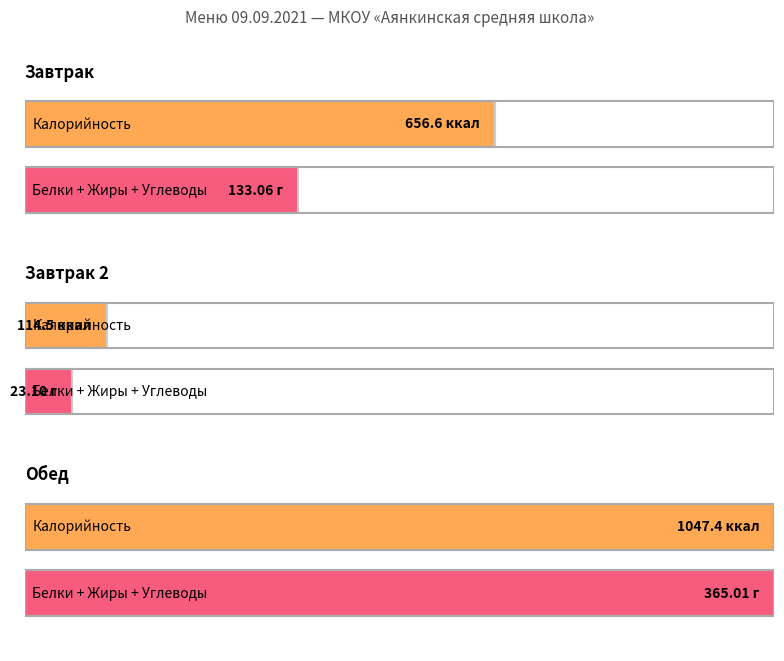

What value does the Калорийность series have at Обед?

1047.4